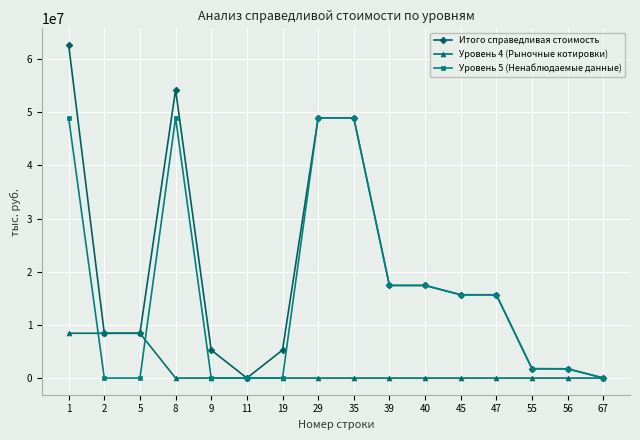

How many data points does each series have?

16